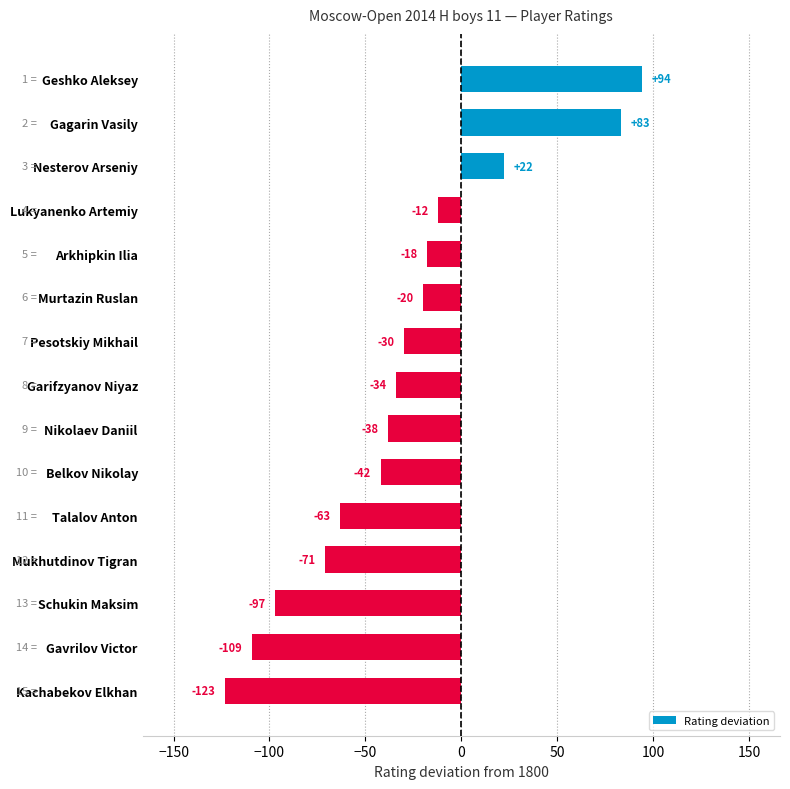

List the labels in order of value, smallest first.

Kachabekov Elkhan, Gavrilov Victor, Schukin Maksim, Mukhutdinov Tigran, Talalov Anton, Belkov Nikolay, Nikolaev Daniil, Garifzyanov Niyaz, Pesotskiy Mikhail, Murtazin Ruslan, Arkhipkin Ilia, Lukyanenko Artemiy, Nesterov Arseniy, Gagarin Vasily, Geshko Aleksey